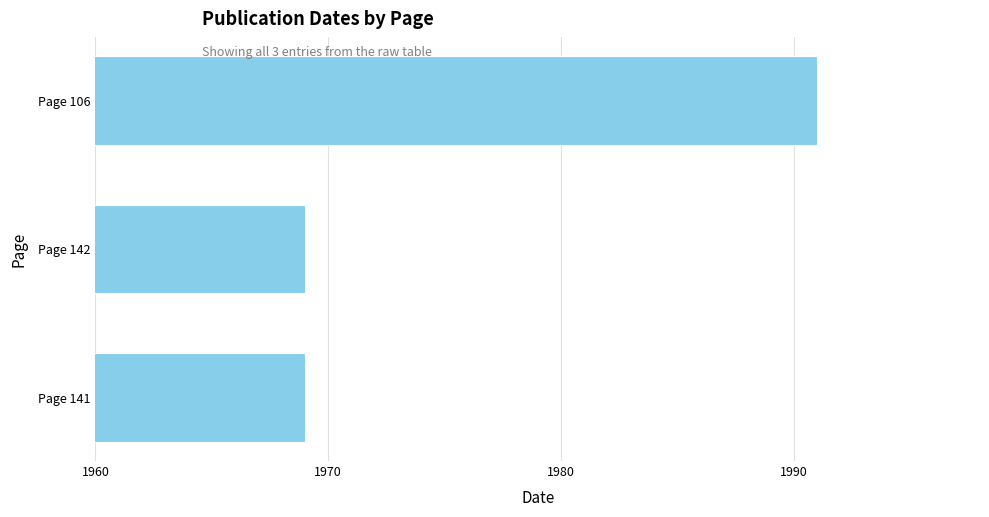

How many values are between 1969 and 1991?

3